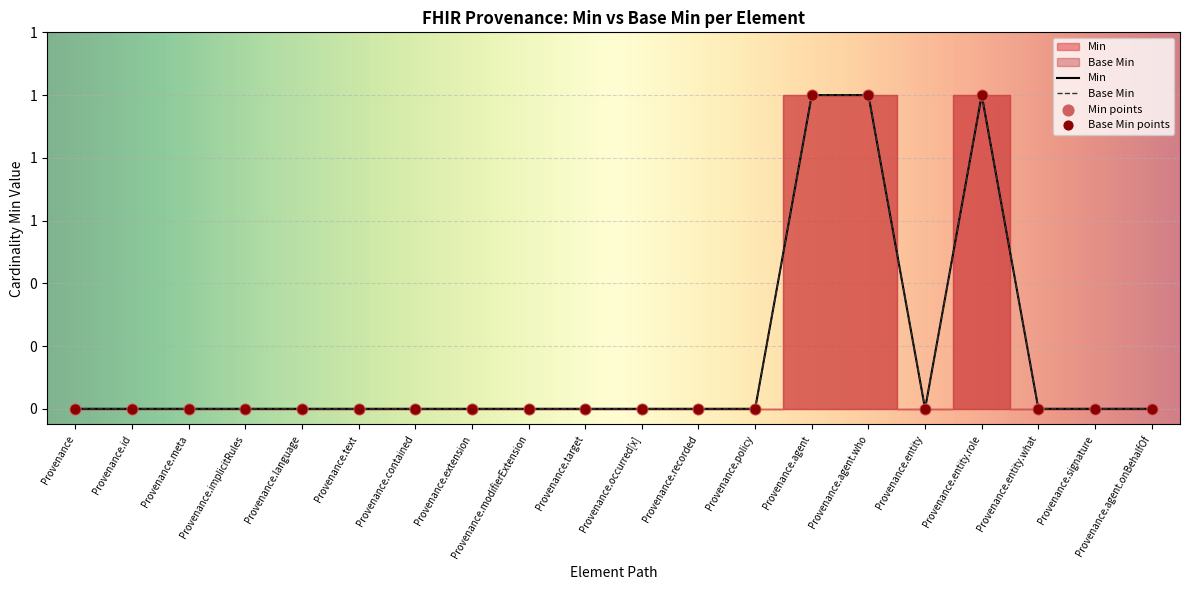

Which series has the largest total across all categories?

Min